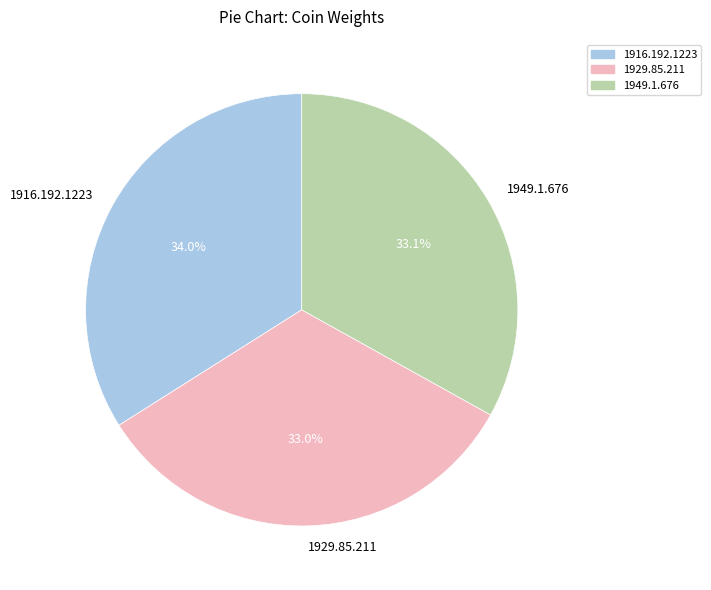

Which slice is the largest?

1916.192.1223